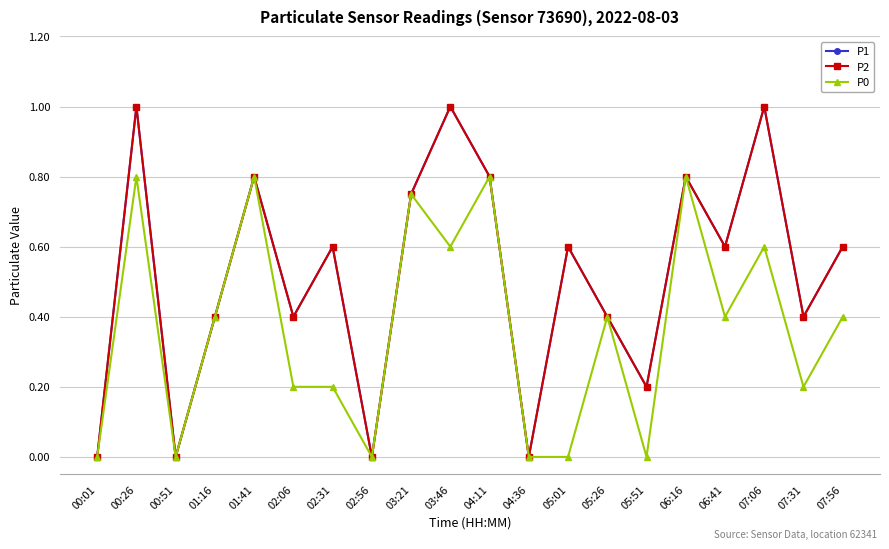

What is the sum of the P2 values at 05:01 and 03:21?

1.4